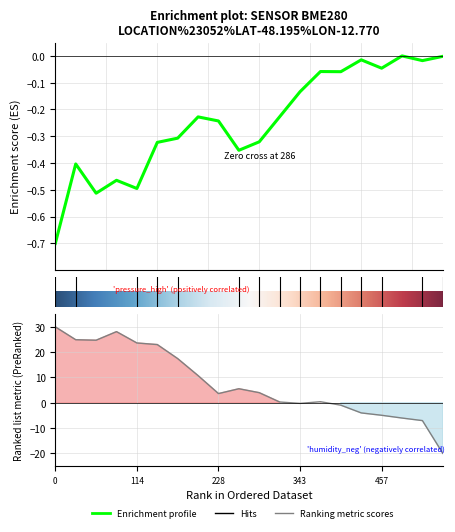

What is the maximum value shown in the chart?

30.0